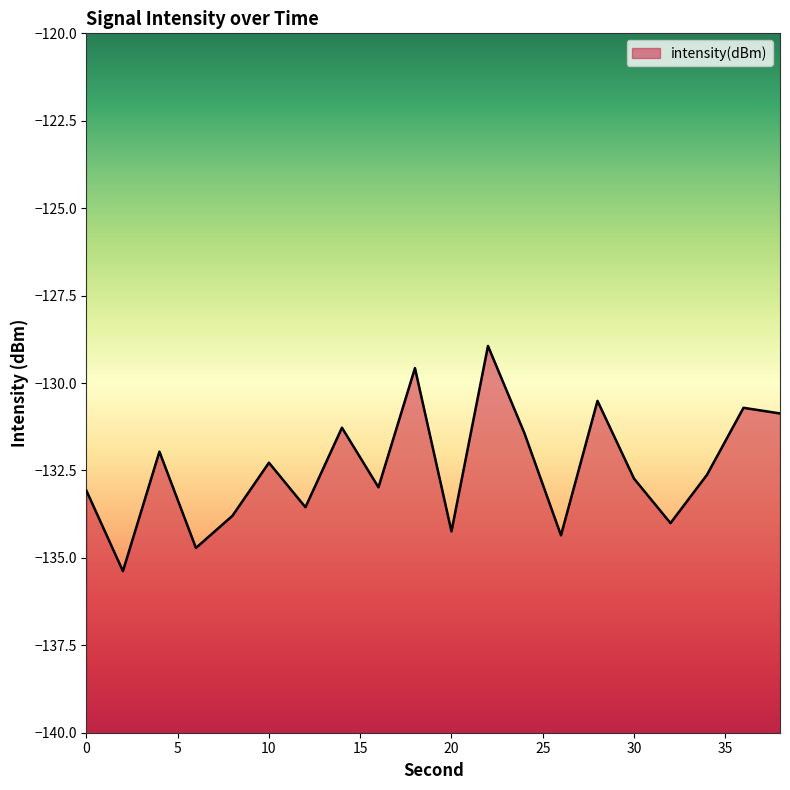

List the labels in order of value, largest first.

22, 18, 28, 36, 38, 14, 24, 4, 10, 34, 30, 16, 0, 12, 8, 32, 20, 26, 6, 2